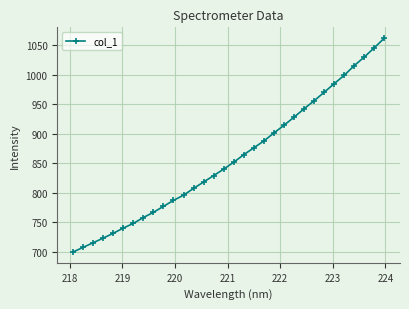

Reading left to right, list all the values displayed in this chart.

699.4	707.3	715.1	723.0	731.1	740.0	747.9	757.9	766.7	776.8	786.9	795.8	807.2	818.2	828.9	840.0	851.7	864.4	876.1	887.7	901.2	914.2	927.9	942.2	955.7	970.1	984.8	998.9	1015.3	1029.9	1045.6	1062.0